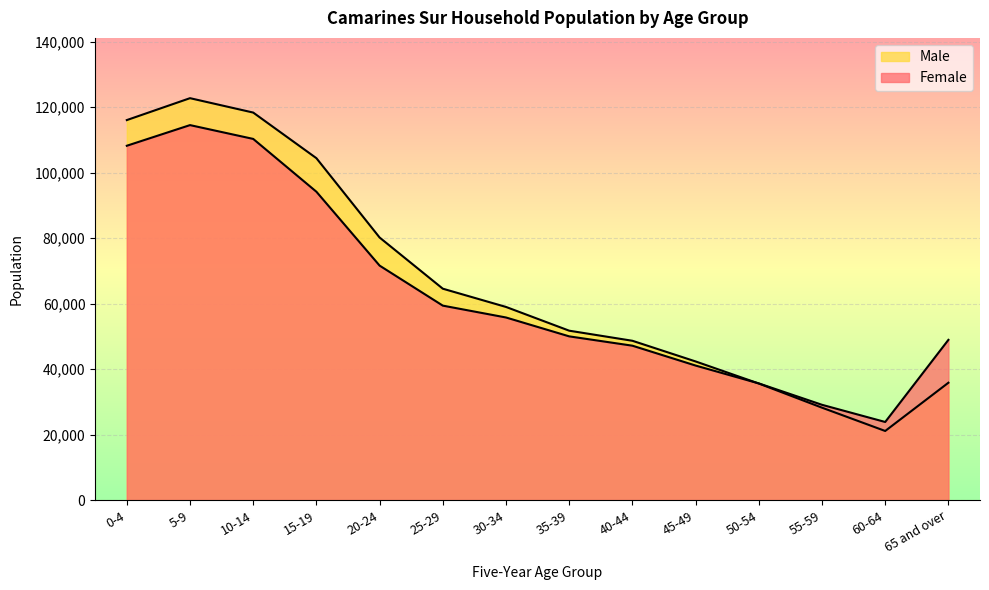

Between 0-4 and 25-29, which is larger?

0-4